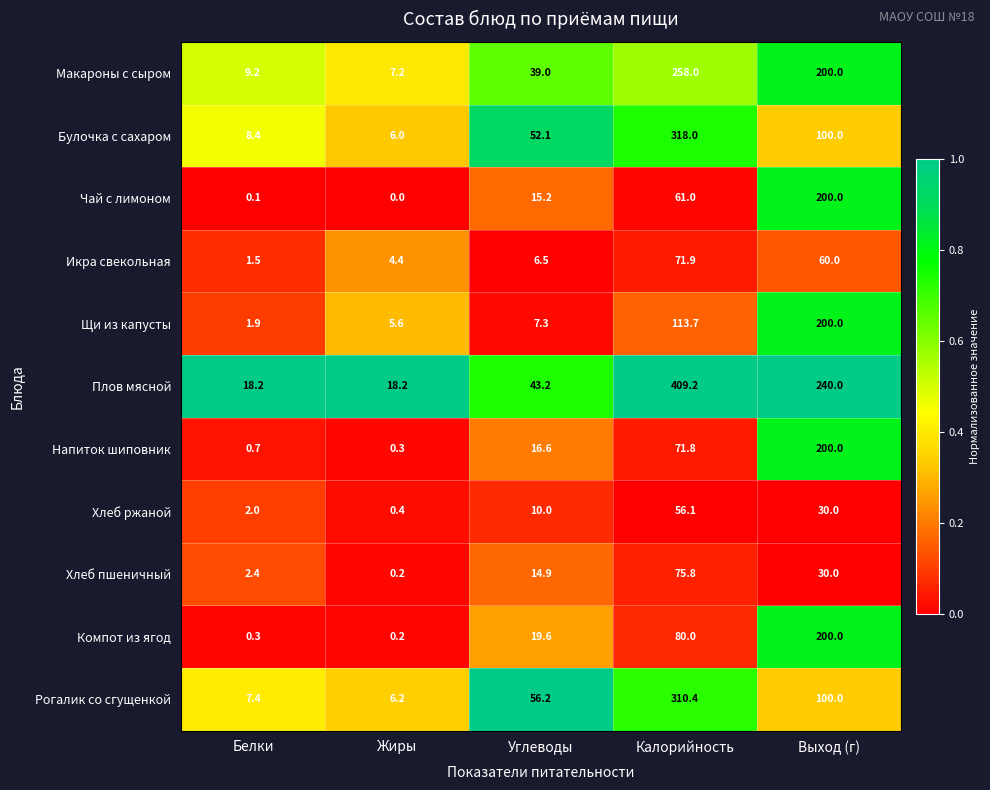

Which series has the largest total across all categories?

Плов мясной